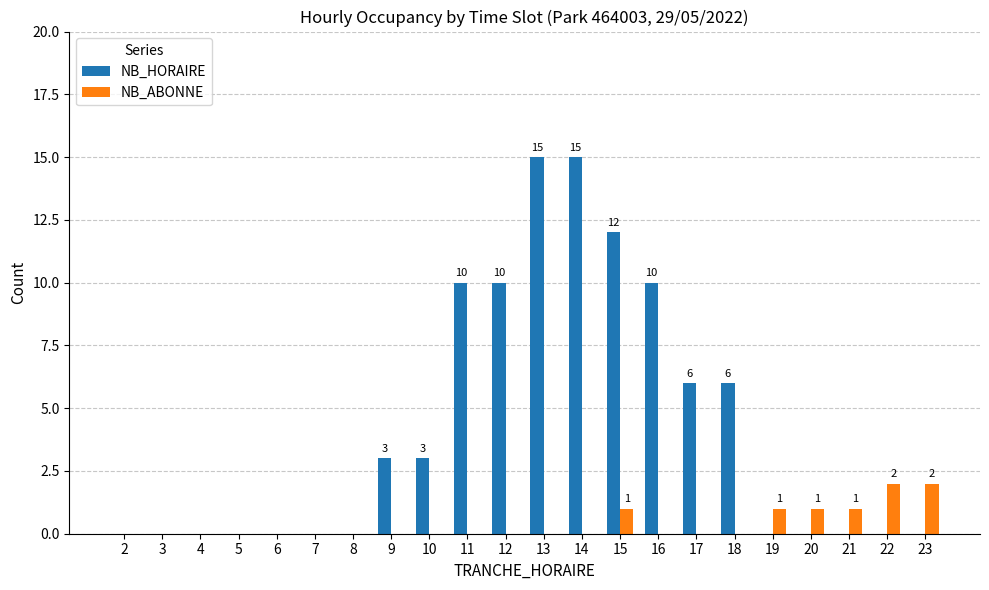

Which series has the widest spread of values?

NB_HORAIRE